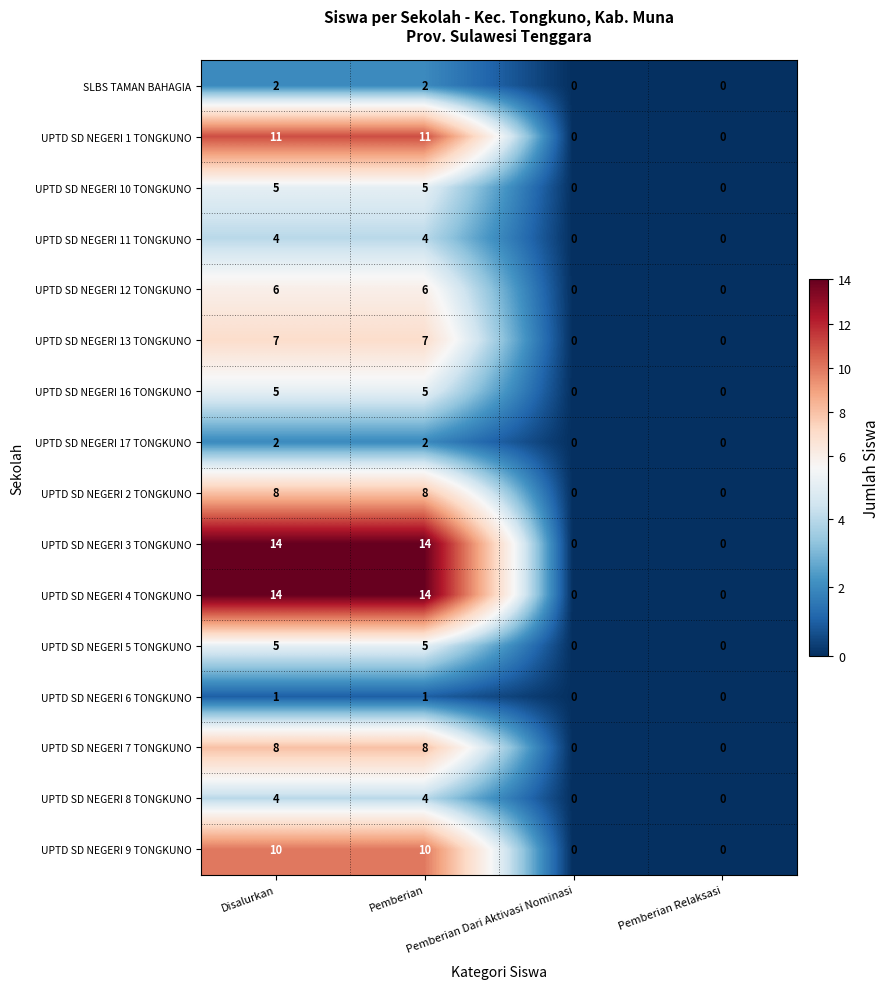

What is the sum of all UPTD SD NEGERI 11 TONGKUNO values?

8